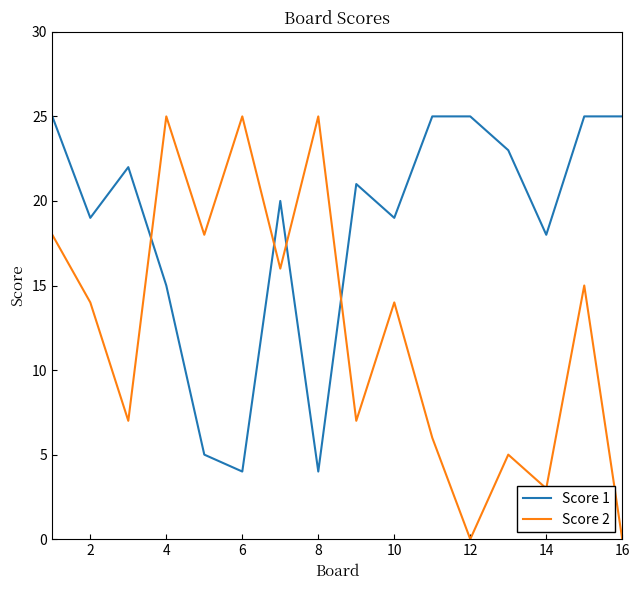

Which series has the largest total across all categories?

Score 1